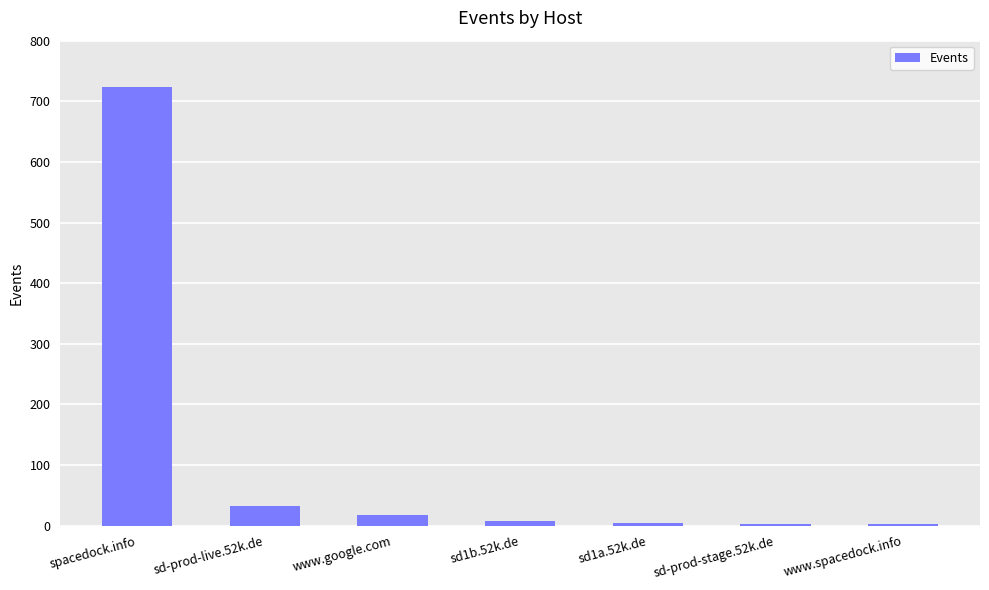

At which category does the chart reach its peak across all series?

spacedock.info